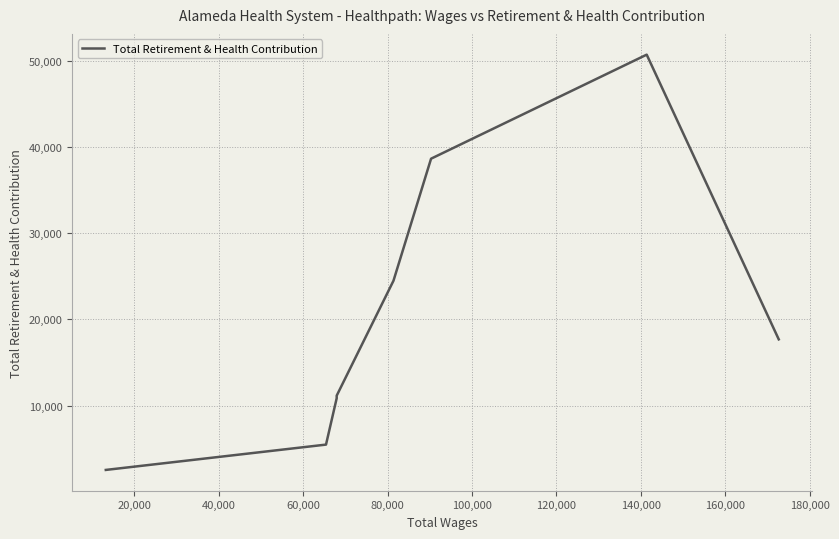

Reading left to right, extract all data points from this chart.

2555	5490	10868	11164	24487	38633	50692	17691